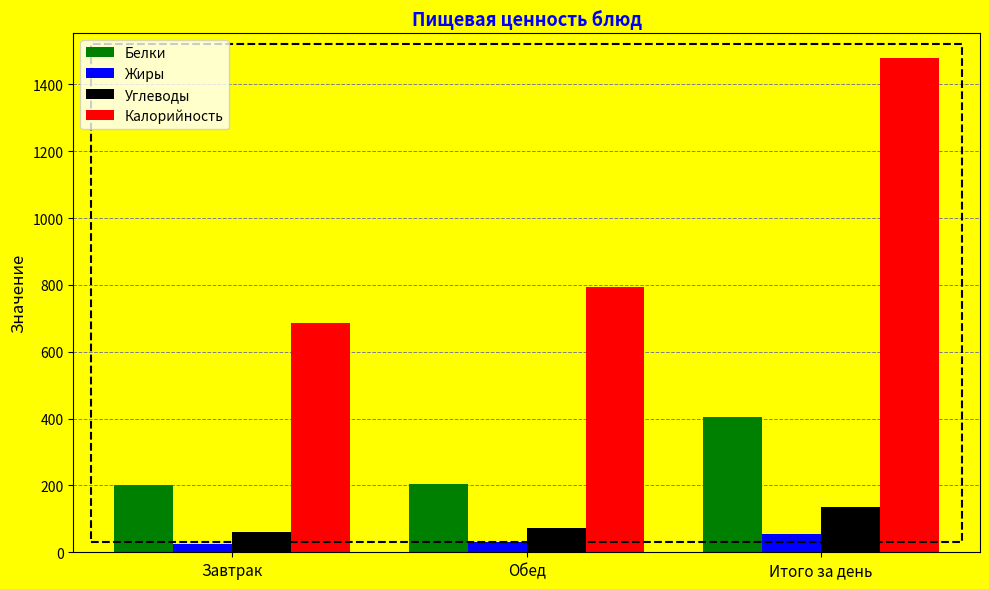

What is the average value of the Калорийность series?

986.0